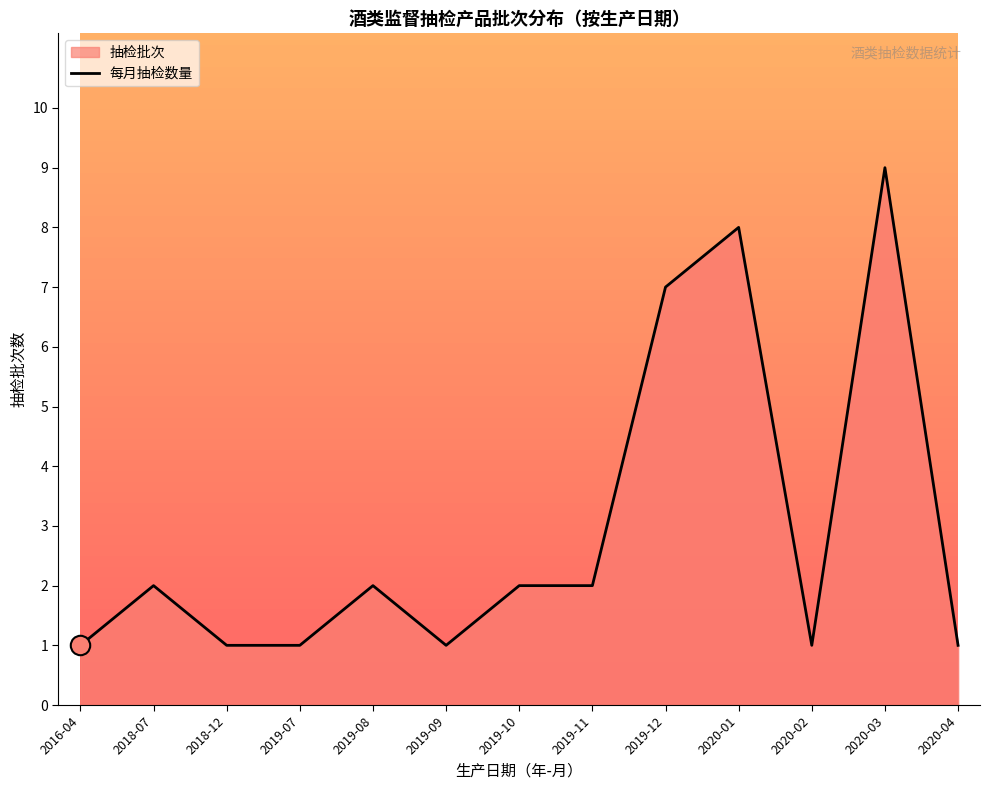

True or false: the data shows 1 at 2019-09.

False